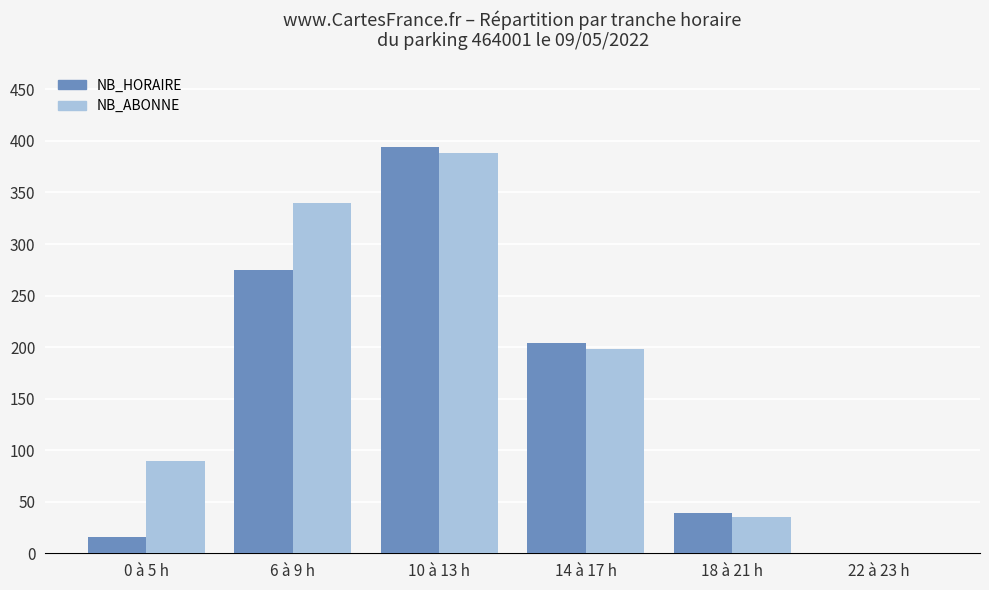

What is the sum of all NB_ABONNE values?

1051